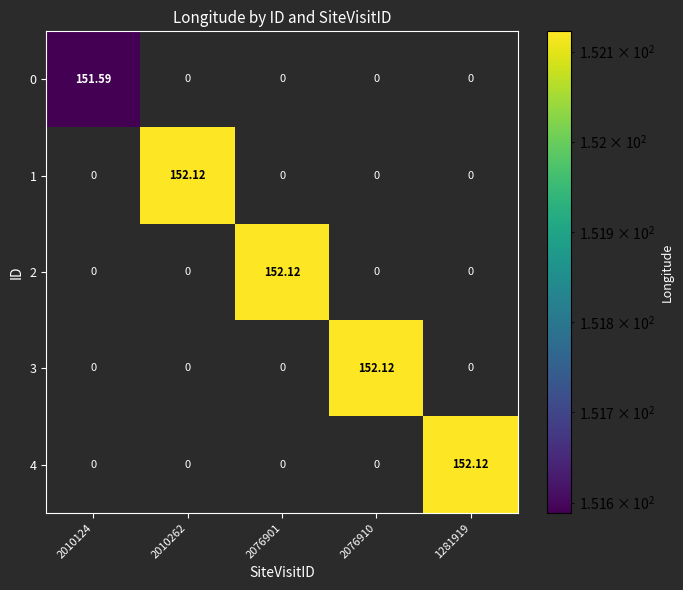

Is the value of 3 at 2076910 greater than the value of 0 at 2010124?

Yes